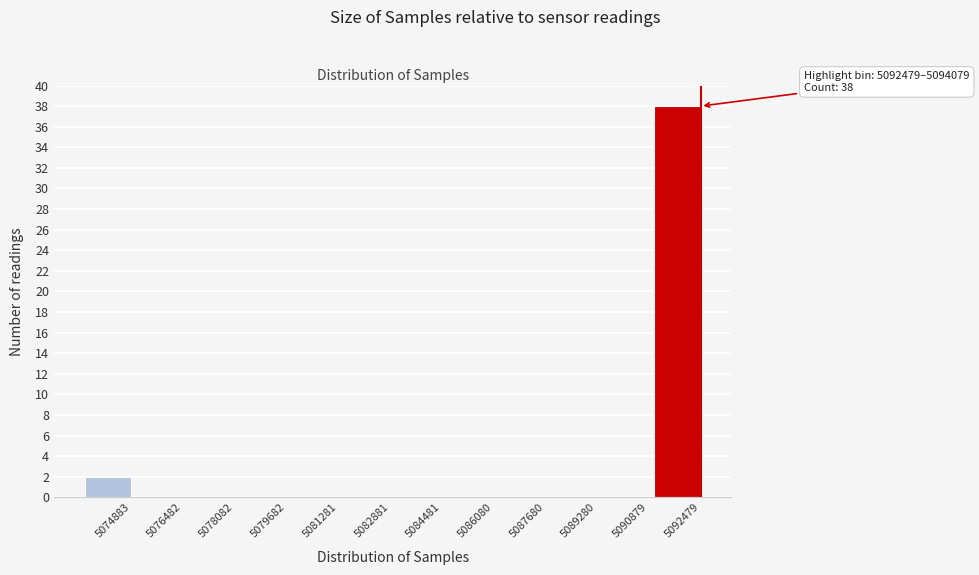

Reading left to right, list all the values displayed in this chart.

5074883=2	5076482=0	5078082=0	5079682=0	5081281=0	5082881=0	5084481=0	5086080=0	5087680=0	5089280=0	5090879=0	5092479=38